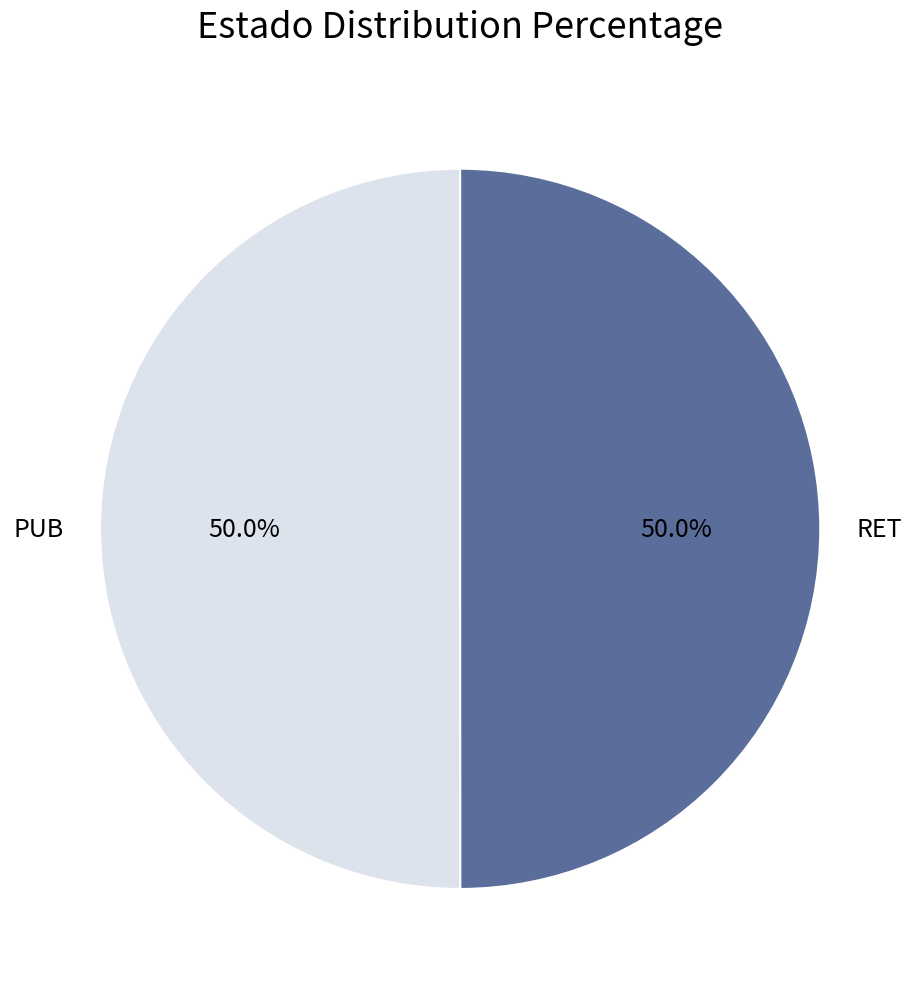

To the nearest percent, what portion does RET represent?

50%